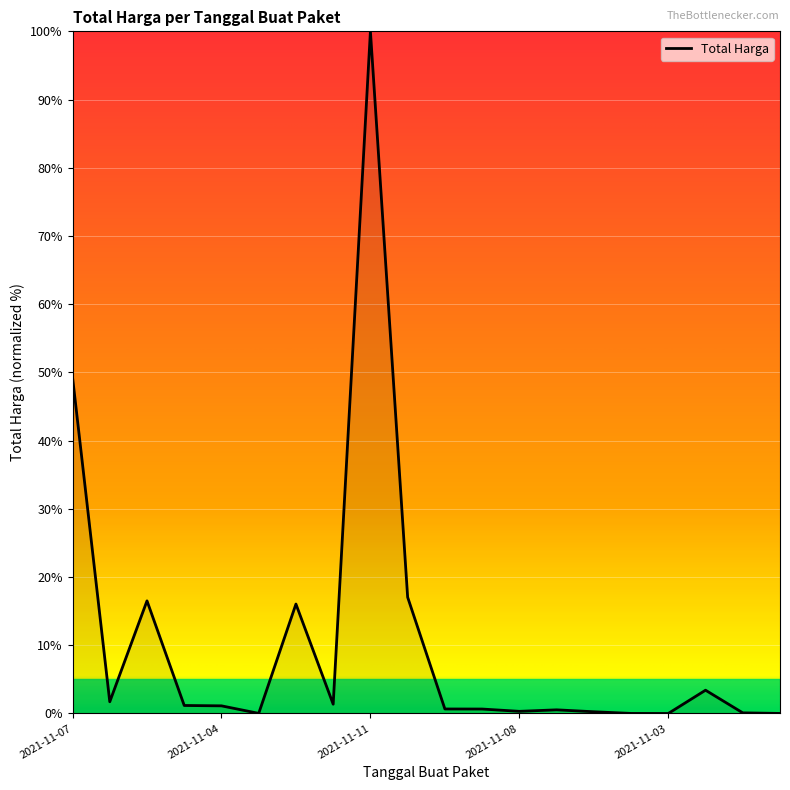

What is the difference between the maximum and minimum values?

100.0